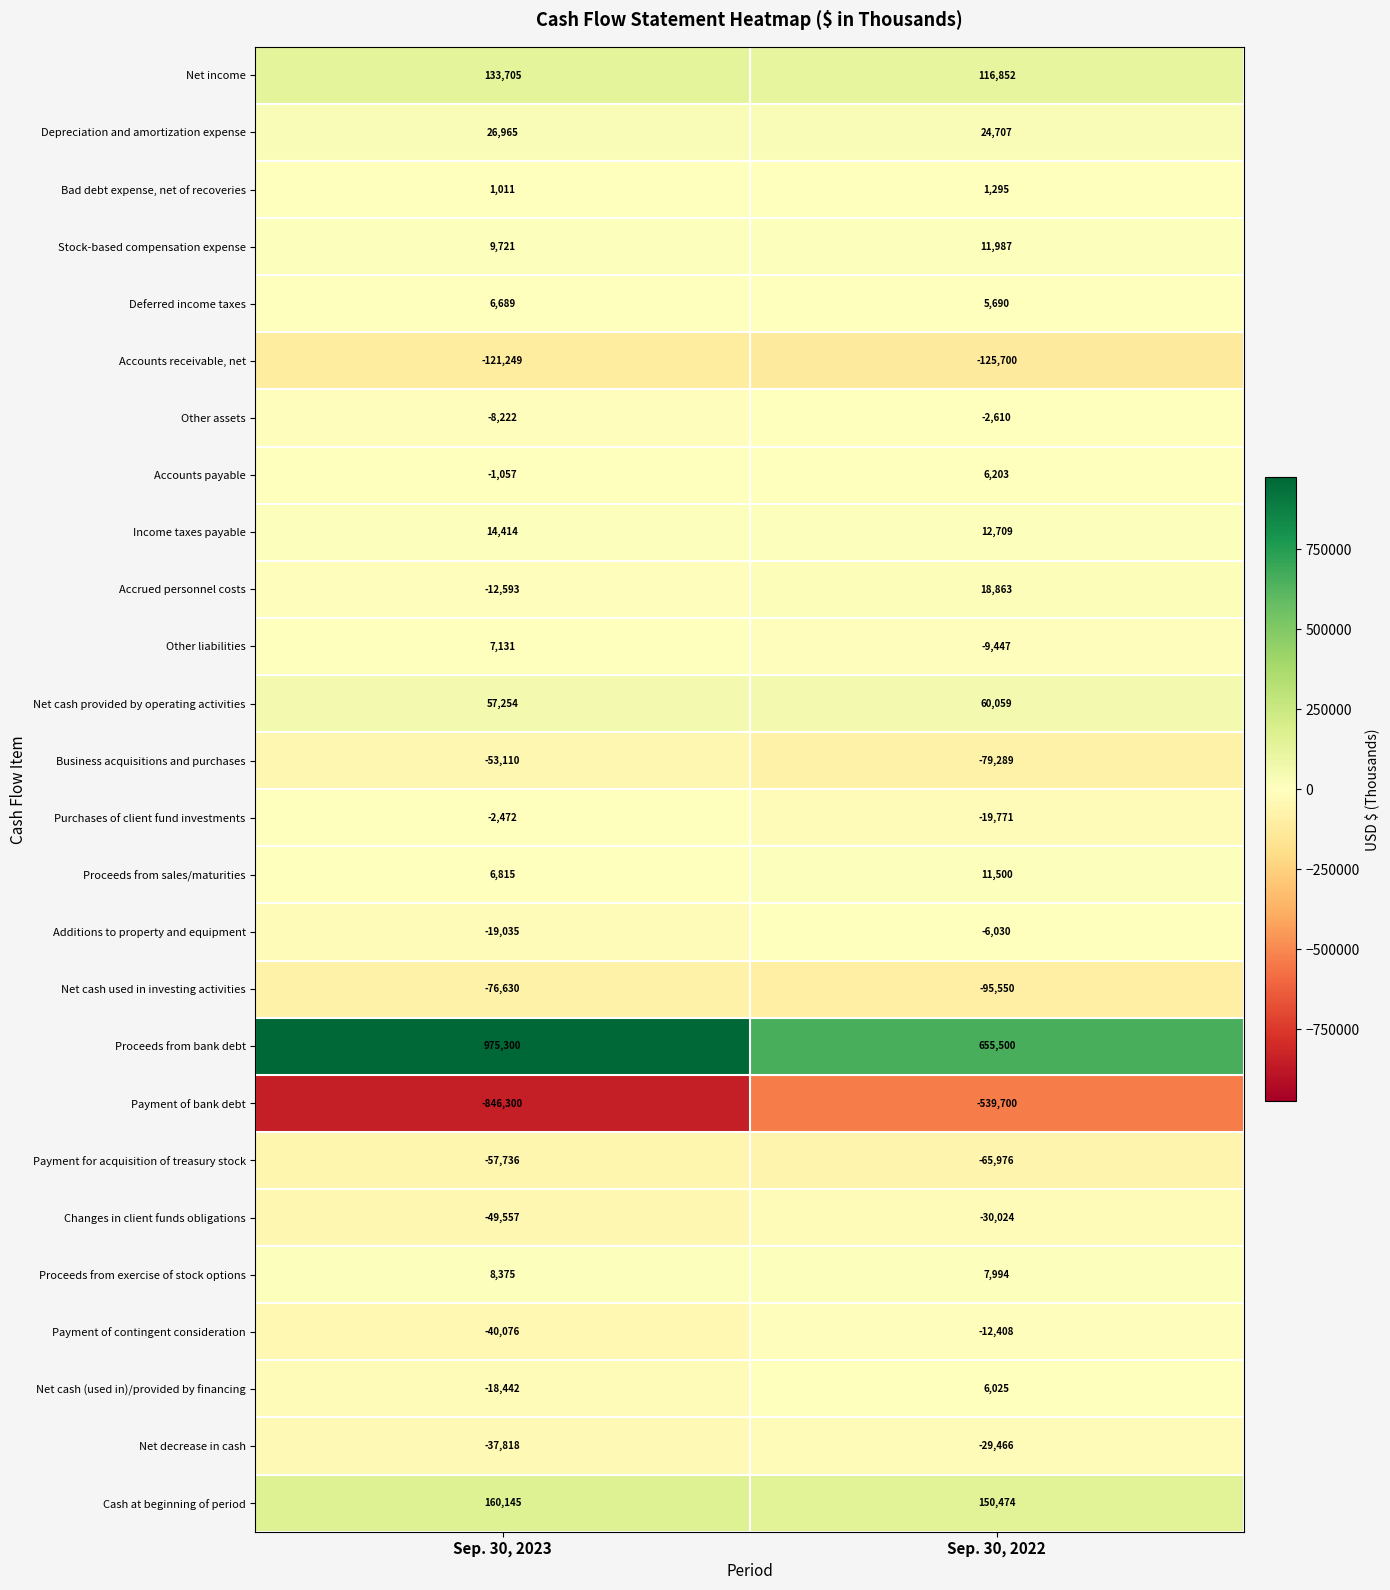

The Proceeds from bank debt series shows 284662 at Sep. 30, 2023. True or false?

False